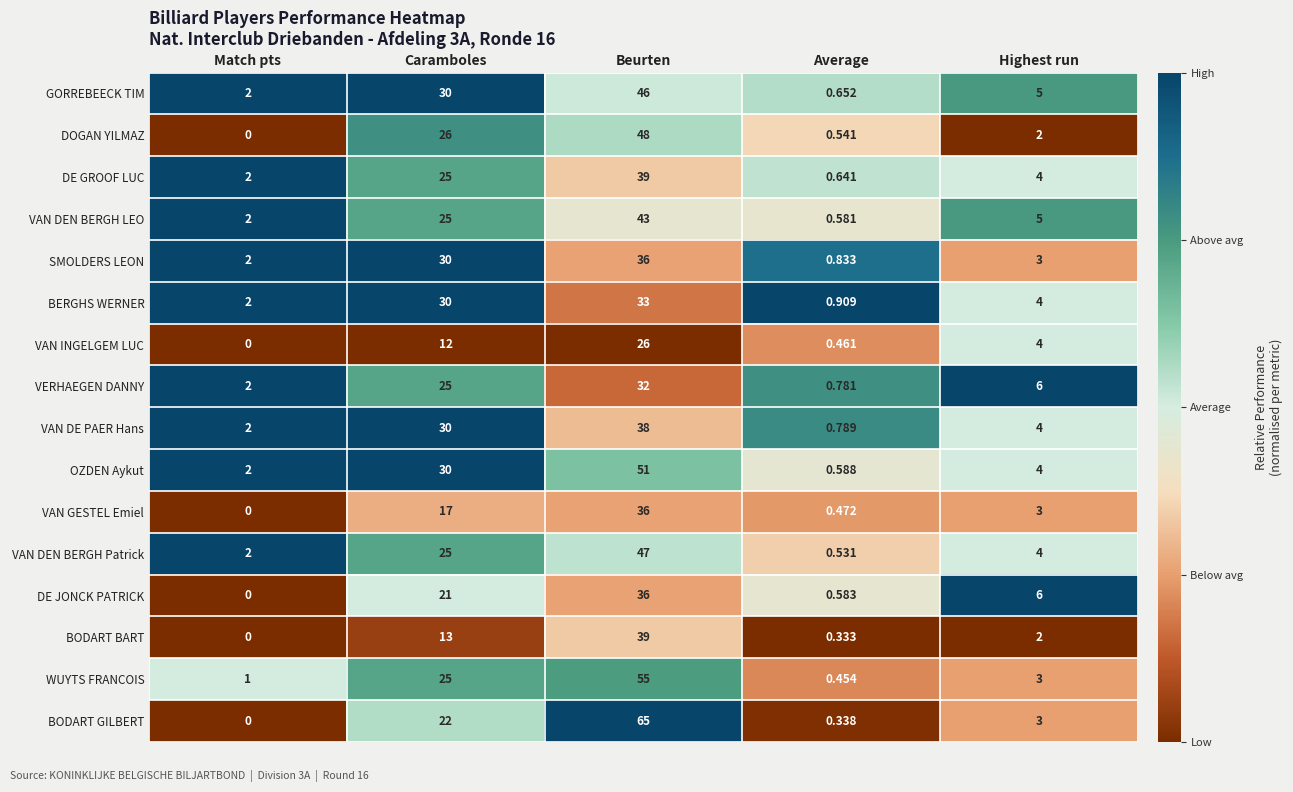

Where is DOGAN YILMAZ nearest to the value 24?

Caramboles